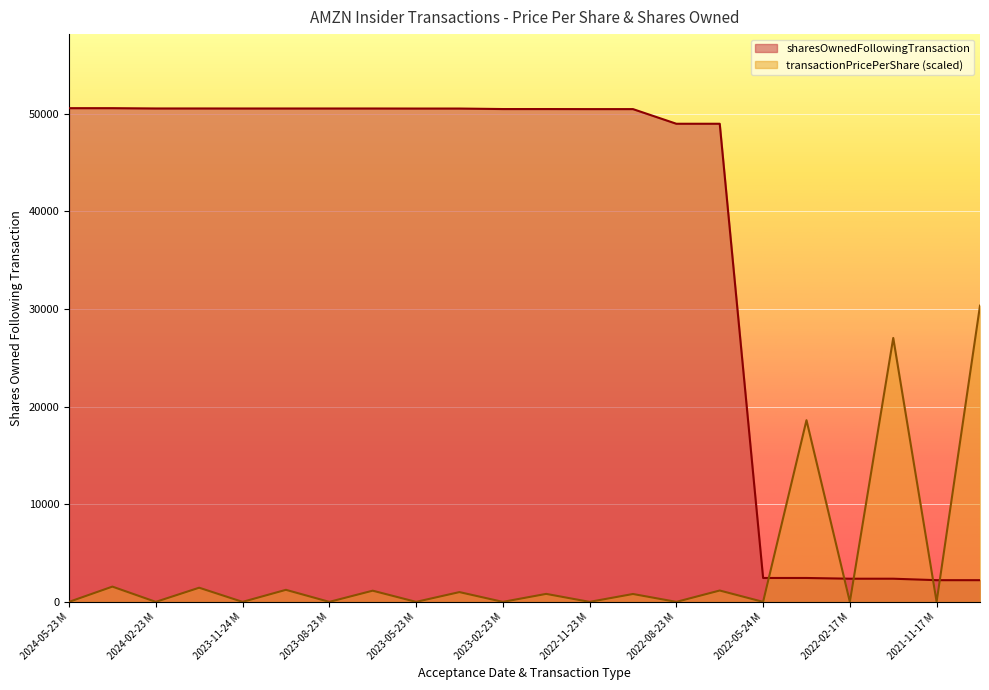

What position from the right is 2023-08-23 S?

15